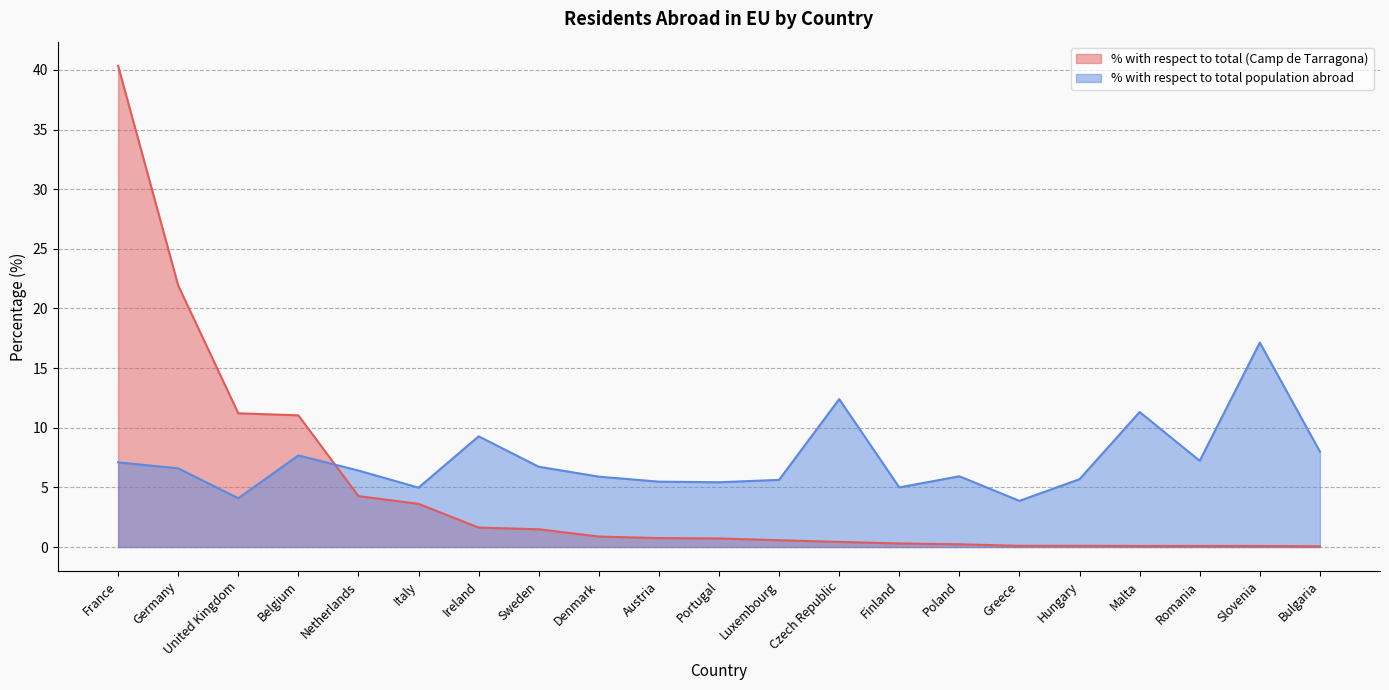

How many intersections are there between % with respect to total (Camp de Tarragona) and % with respect to total population abroad?

1